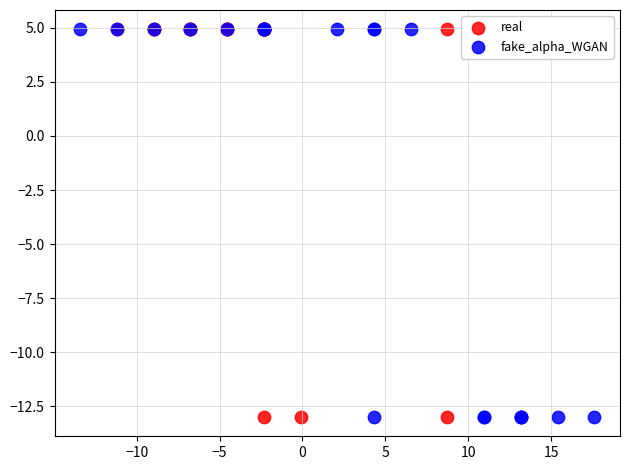

What are all the series names shown in the legend?

real, fake_alpha_WGAN